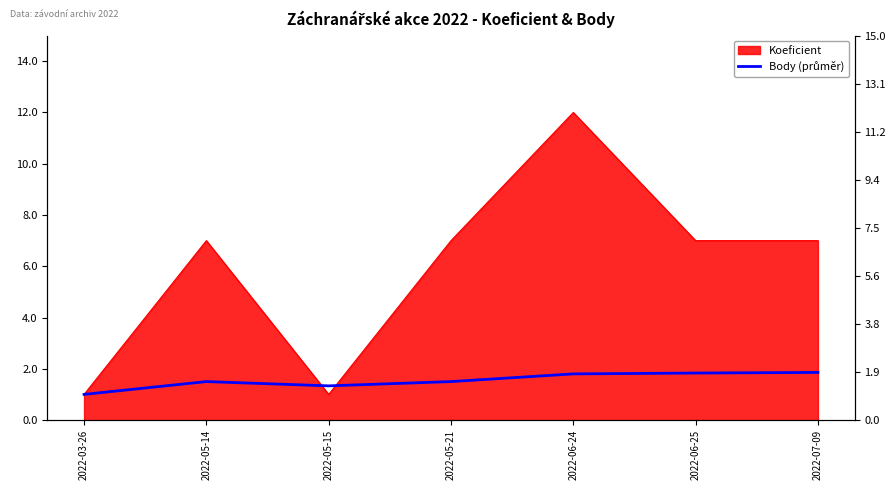

What is the average value?

1.5